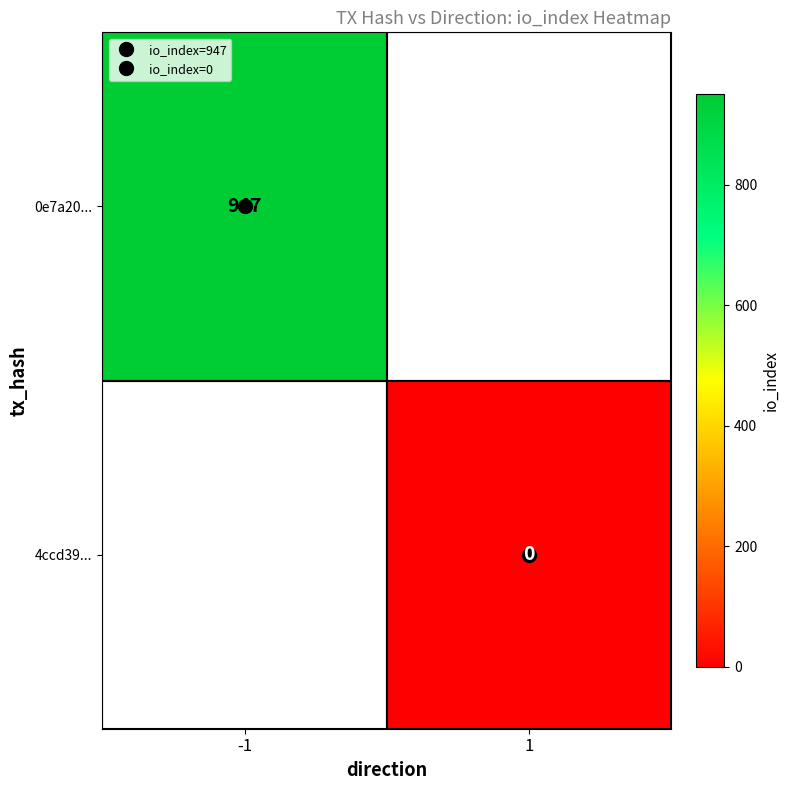

The 0e7a20... series shows 400.8 at -1. True or false?

False